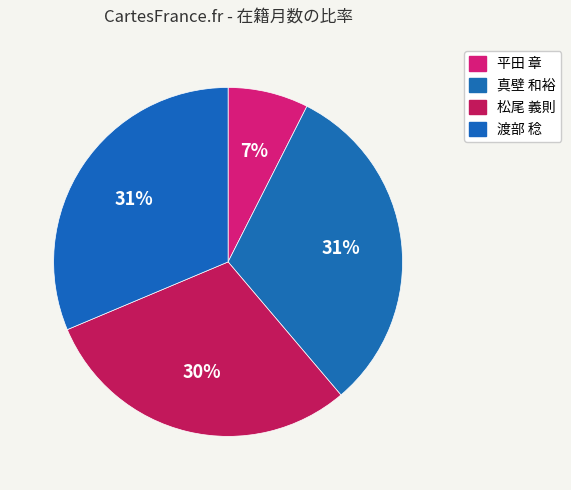

How many slices are in this pie chart?

4